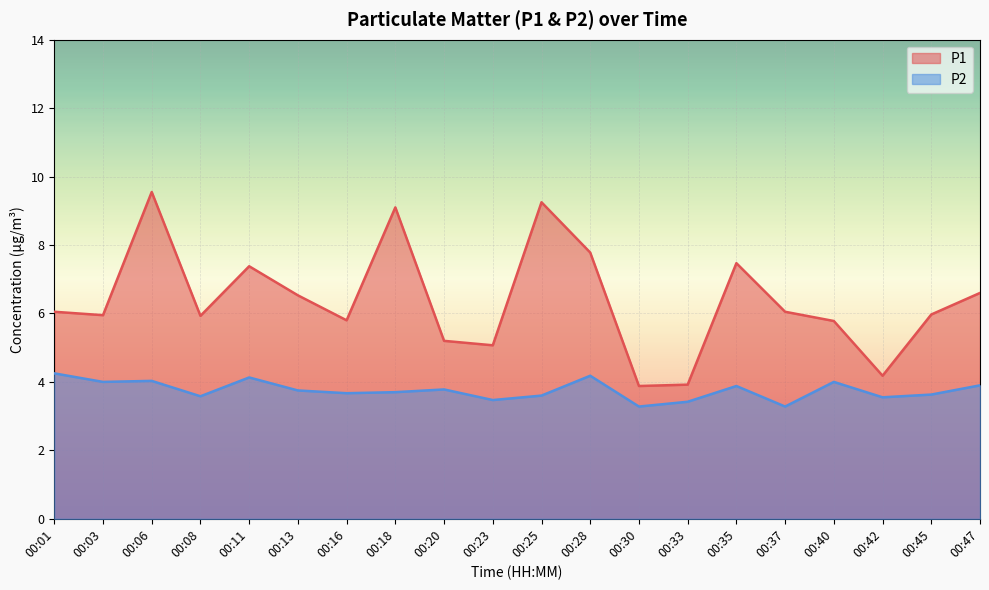

Which category has the lowest value in the P2 series?

00:30